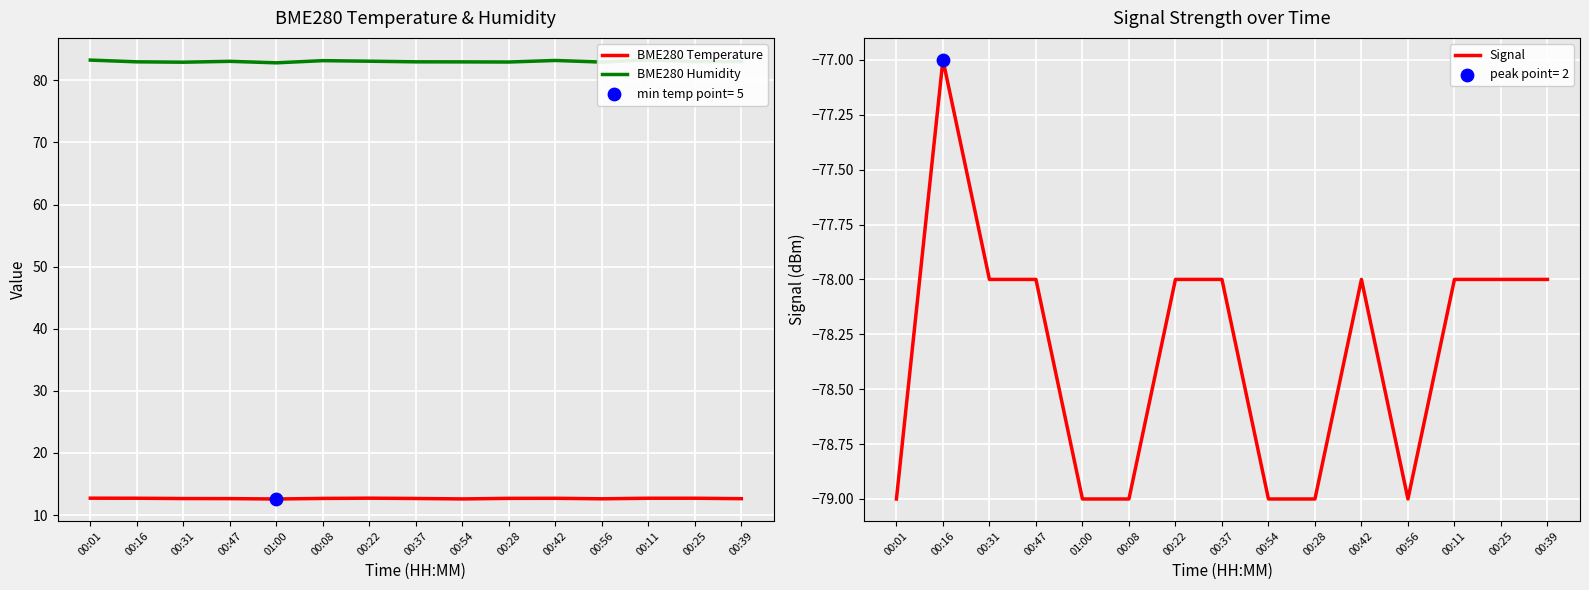

At which category is the sum across all series the highest?

00:16